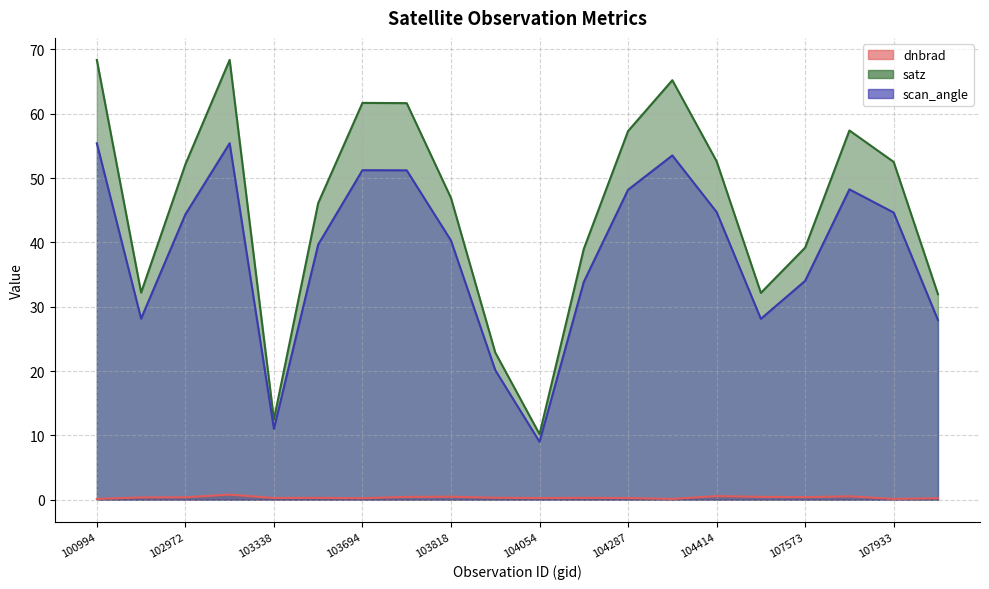

How many data points in scan_angle are above 44?

10